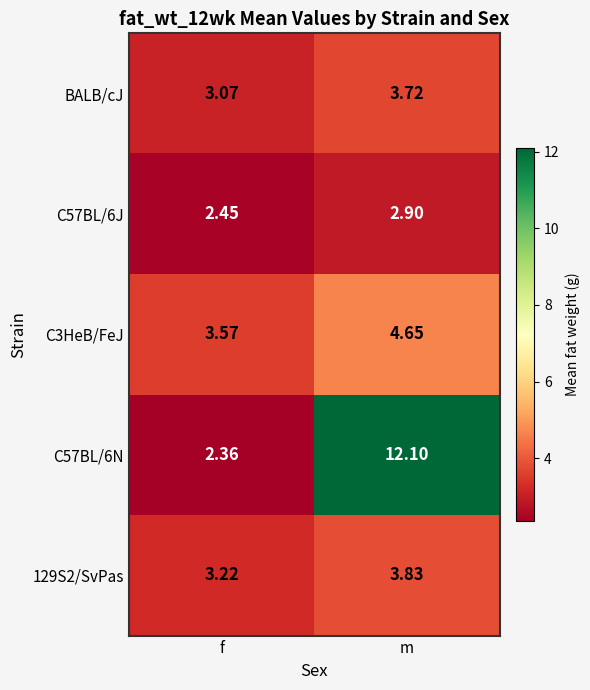

Where is 129S2/SvPas nearest to the value 3?

f